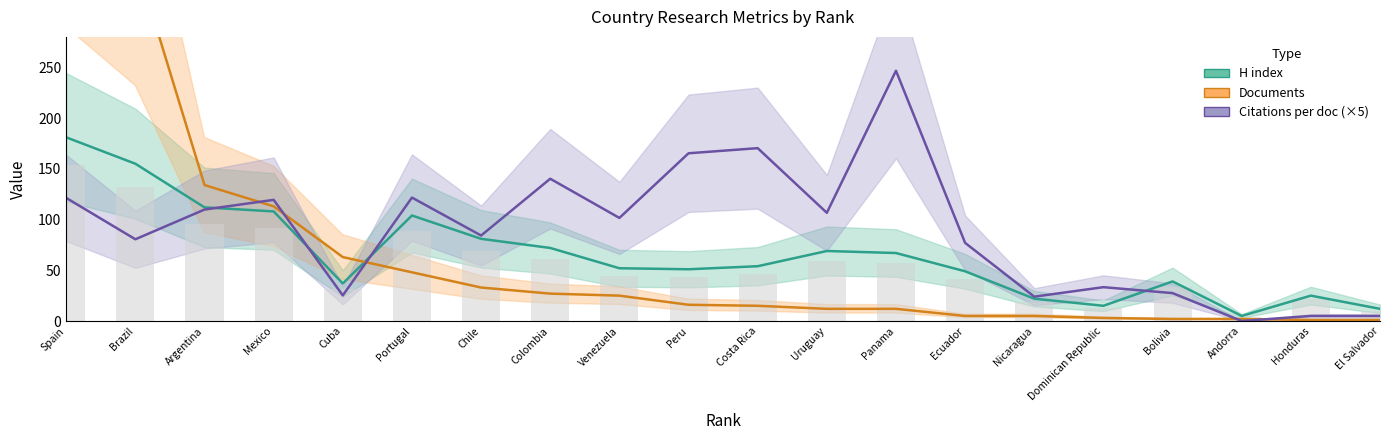

Which series has the largest total across all categories?

Citations per doc (×5)